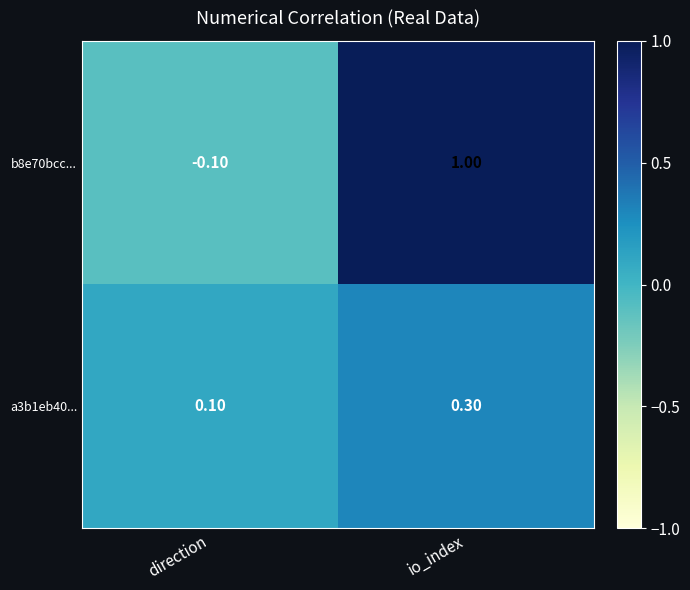

At which label is a3b1eb40... closest to 0?

direction